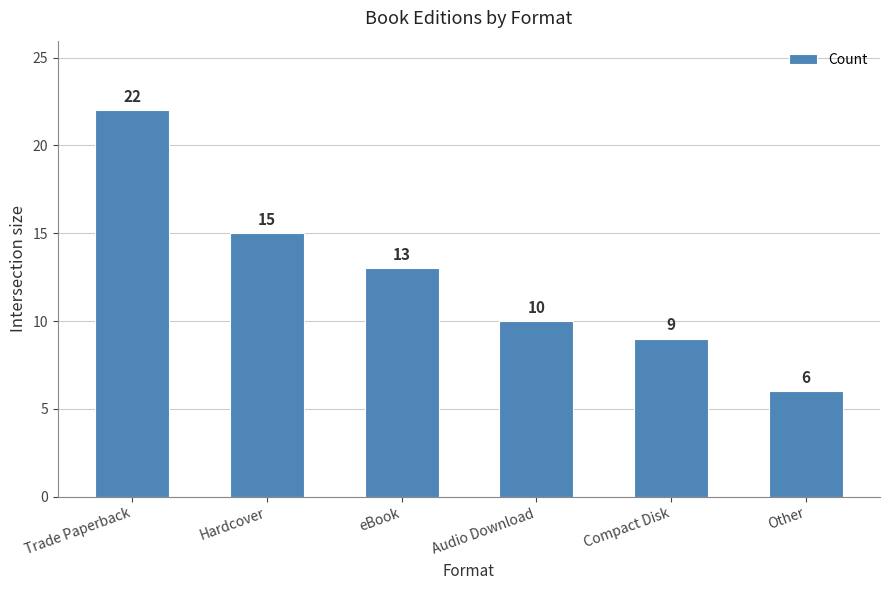

Which label corresponds to the smallest value in the chart?

Other